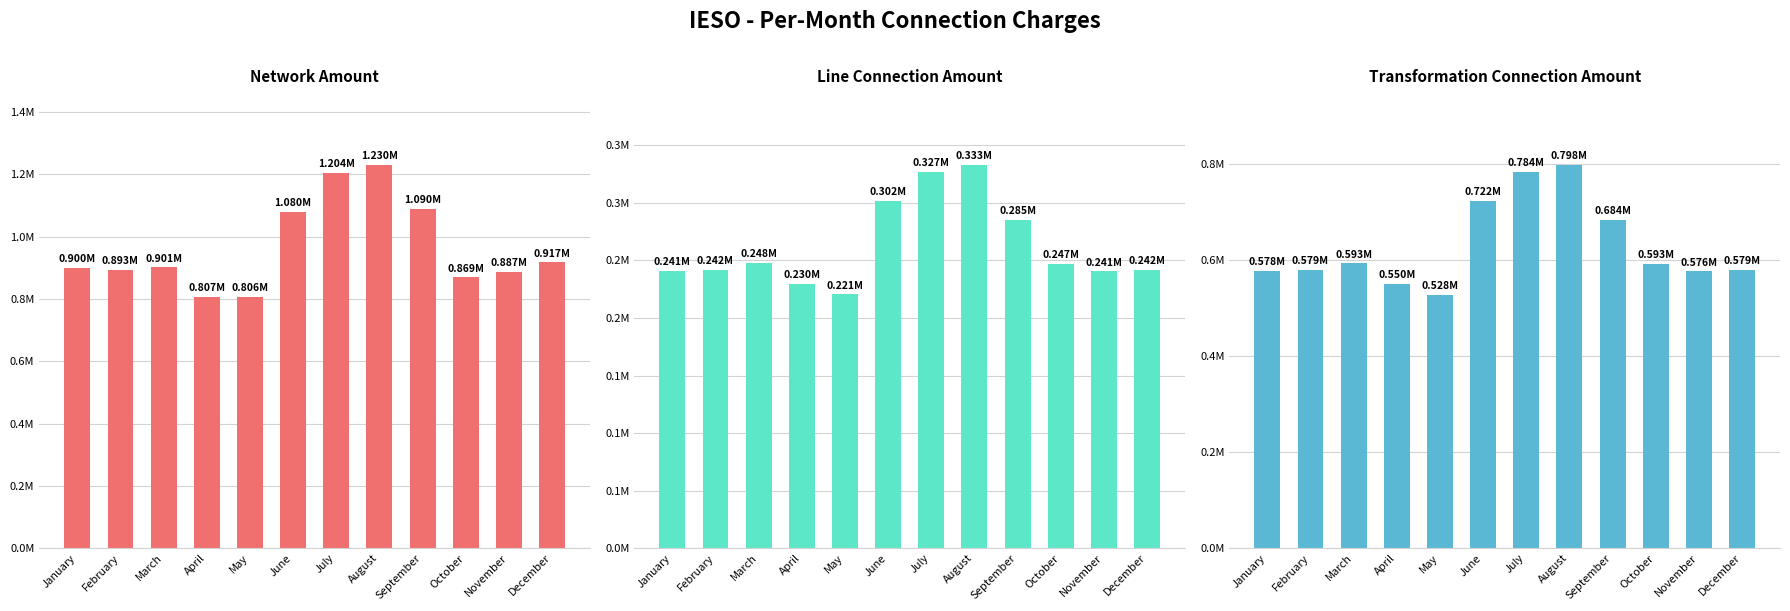

Is the value of Network Amount at October greater than the value of Transformation Connection Amount at November?

Yes